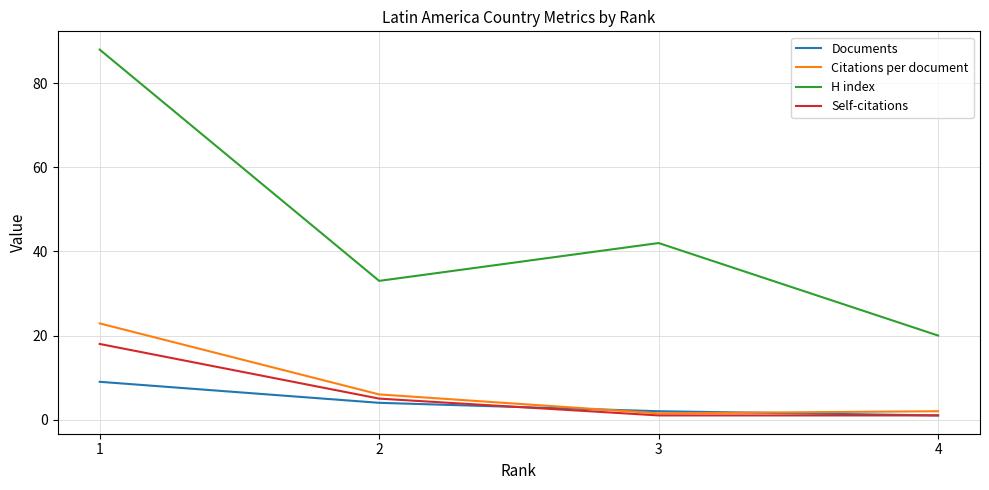

What is the minimum value for Self-citations?

1.0